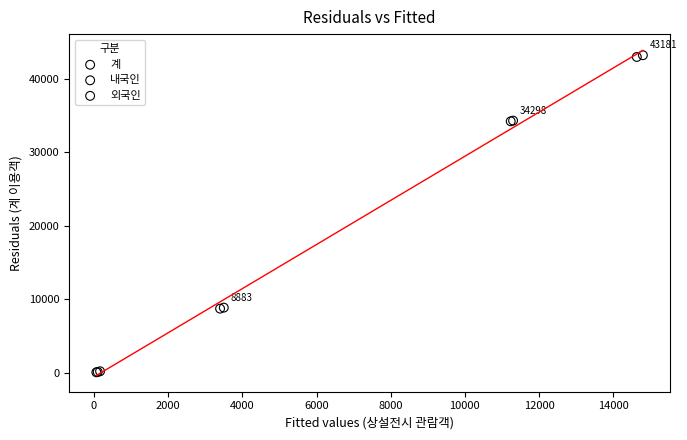

Which series has the largest Y range (max minus min)?

계